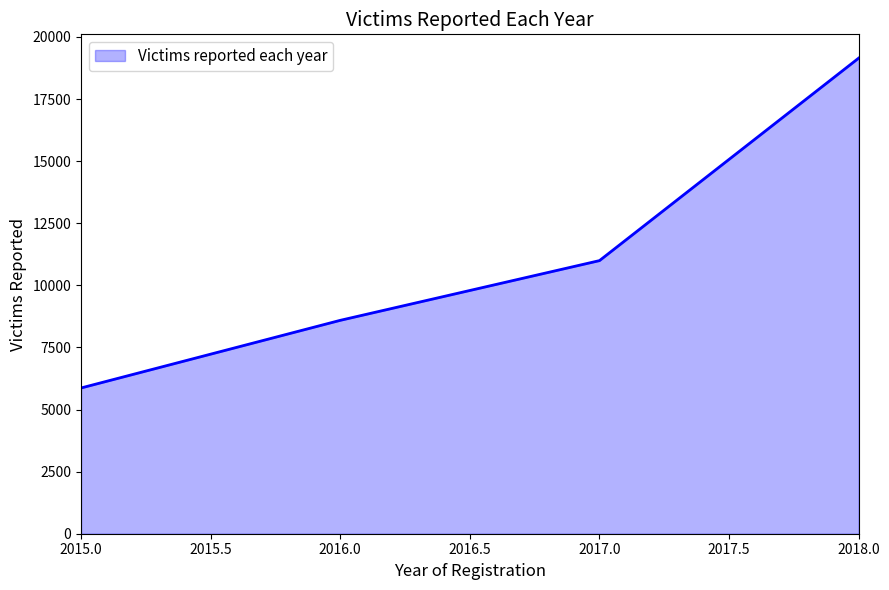

What is the maximum value shown in the chart?

19146